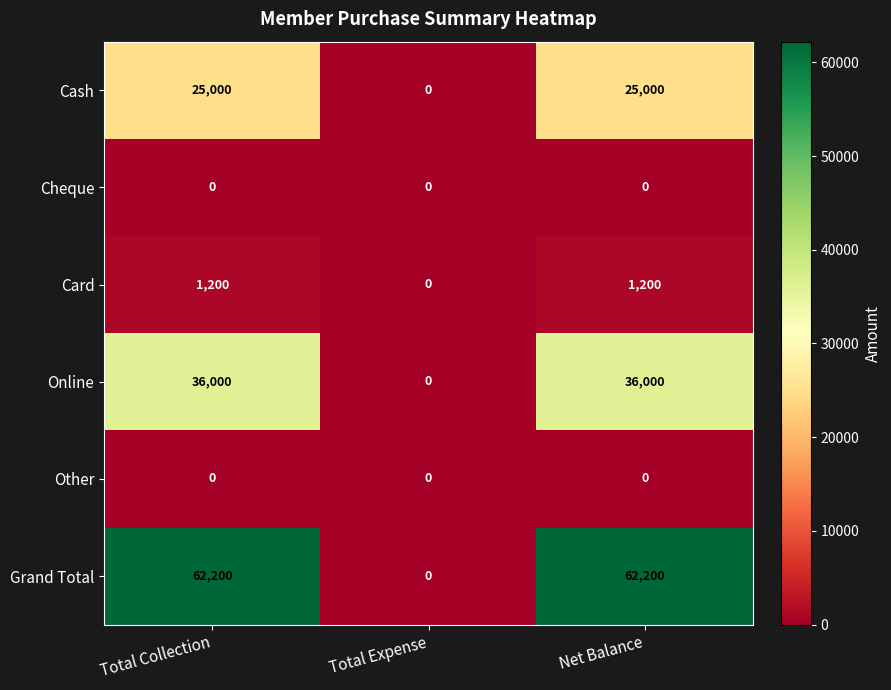

What value does the Online series have at Net Balance, to the nearest 10?

36000